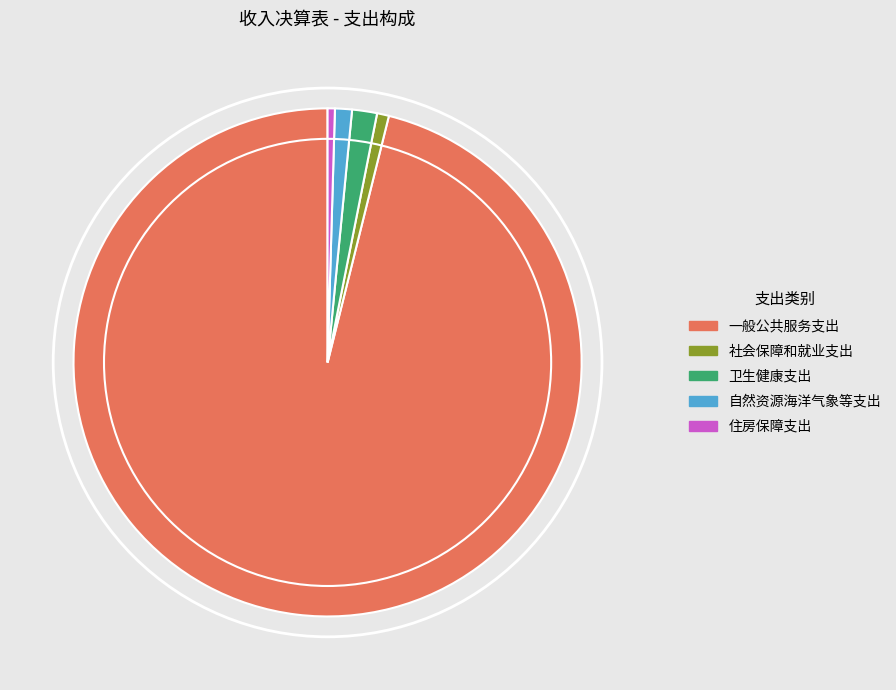

What is the majority slice?

一般公共服务支出